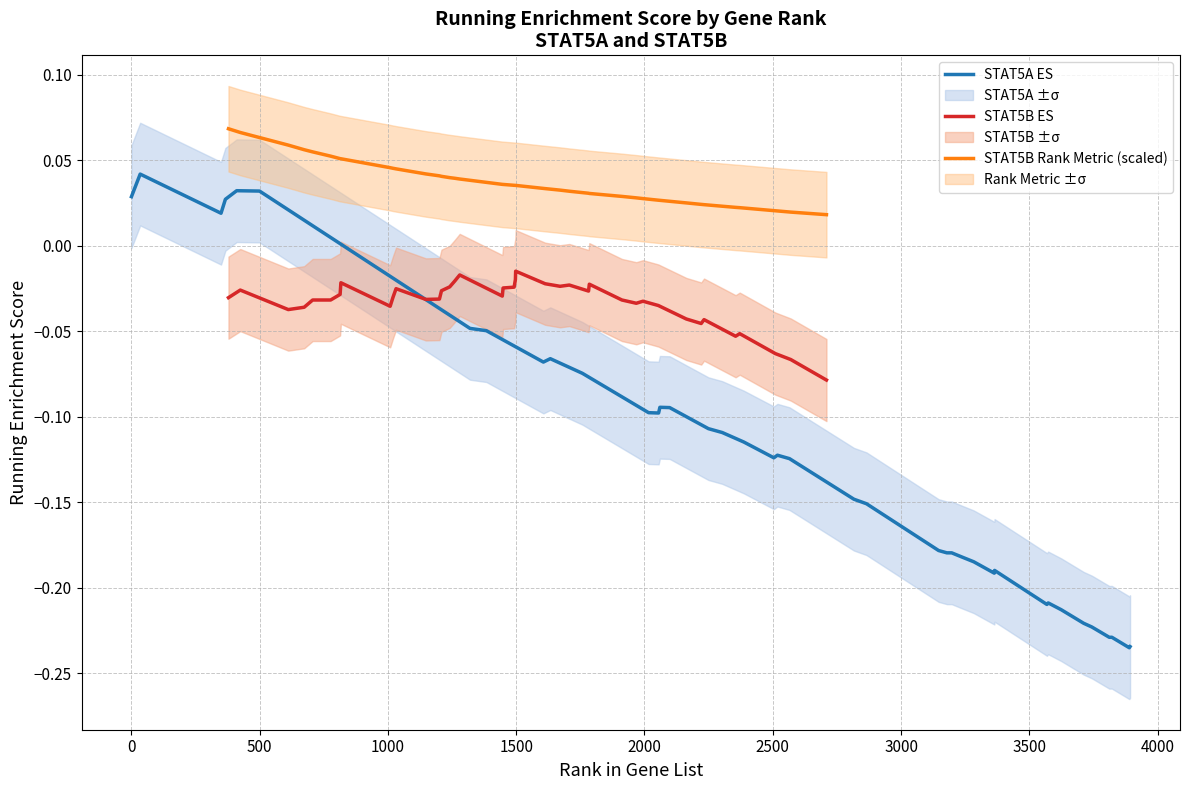

True or false: STAT5B ES and STAT5B Rank Metric (scaled) cross at least once.

False